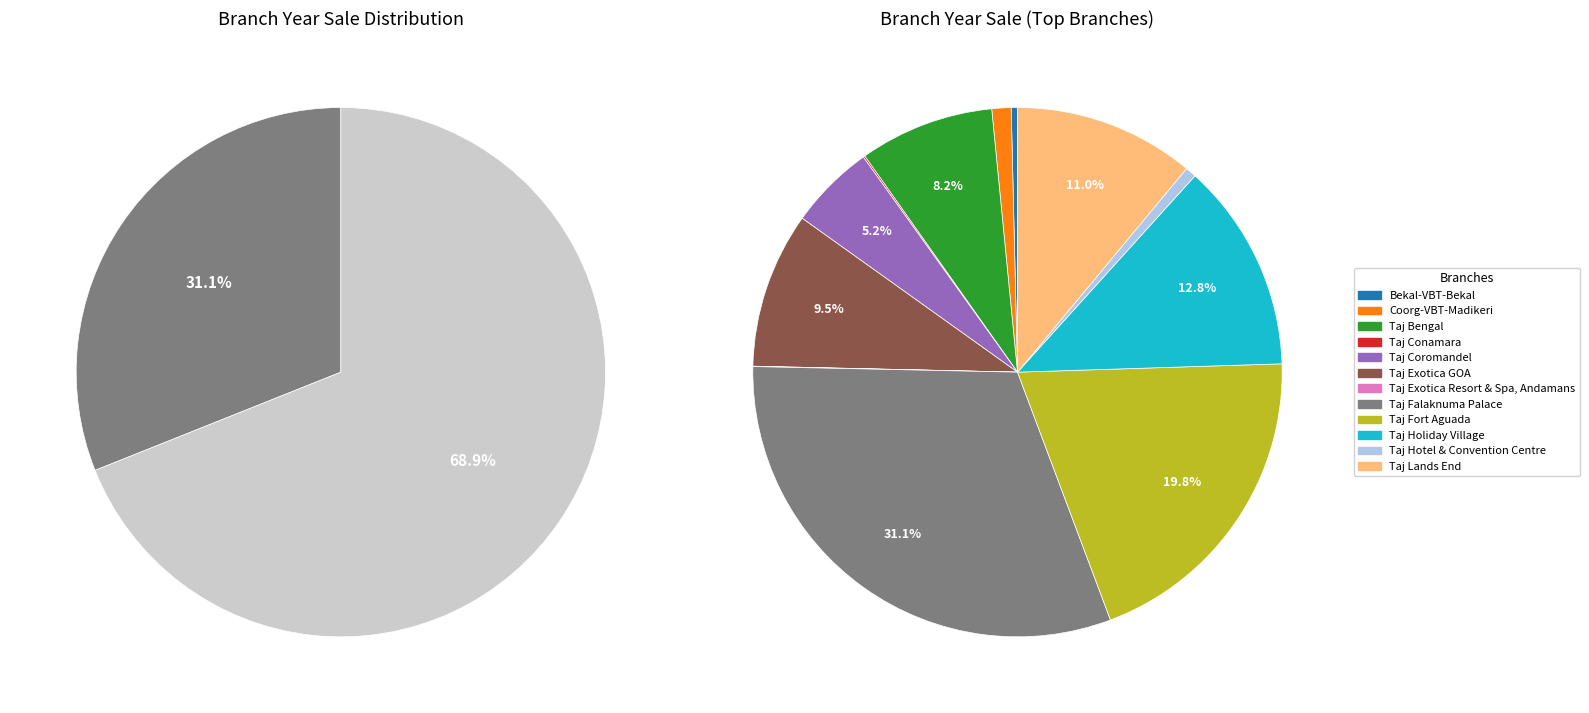

Is it true that Taj Fort Aguada is 20% of the pie?

True